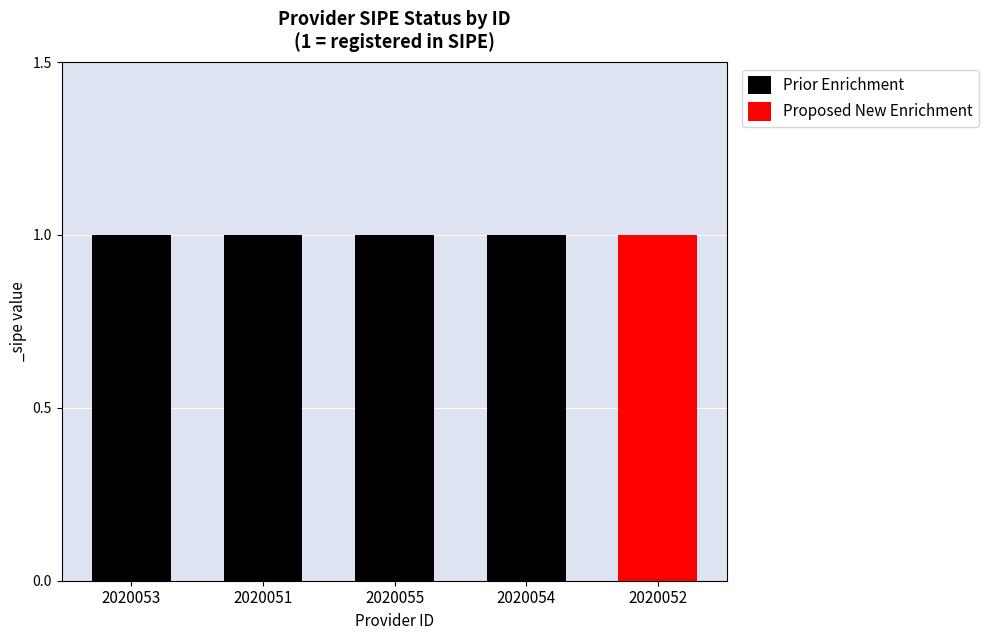

What is the greatest value displayed?

1